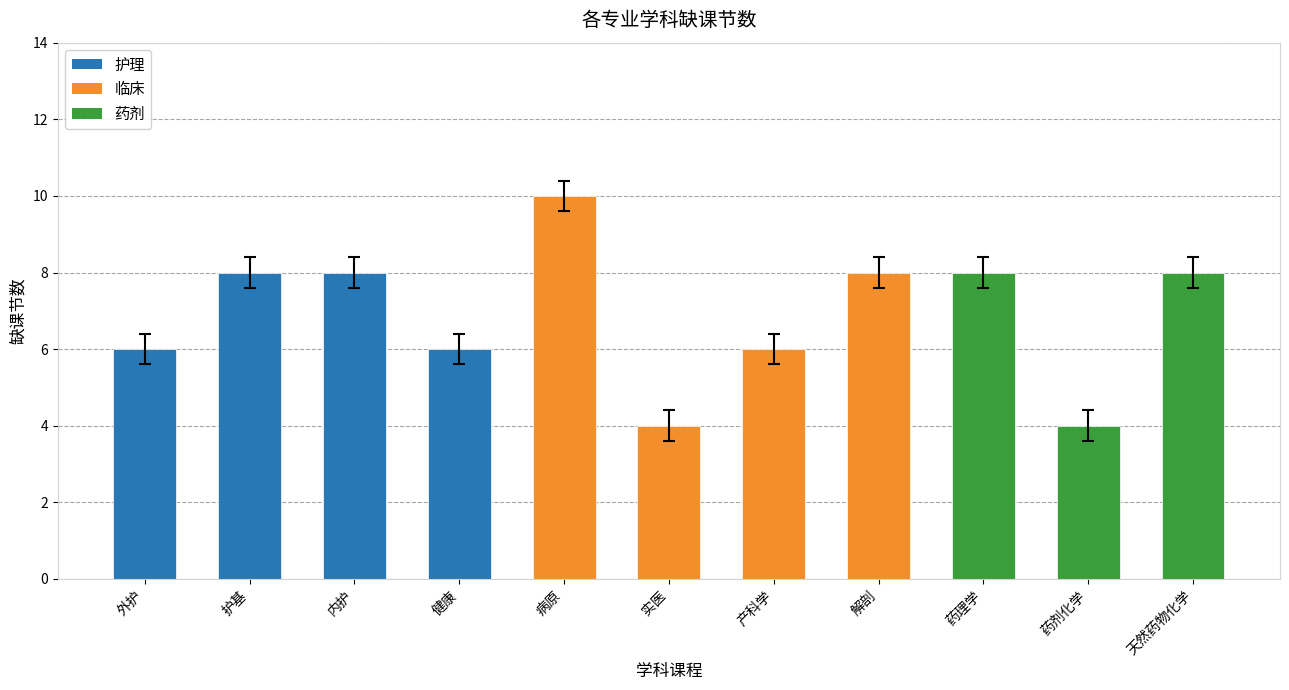

Is it true that the value at 实医 is 7?

False